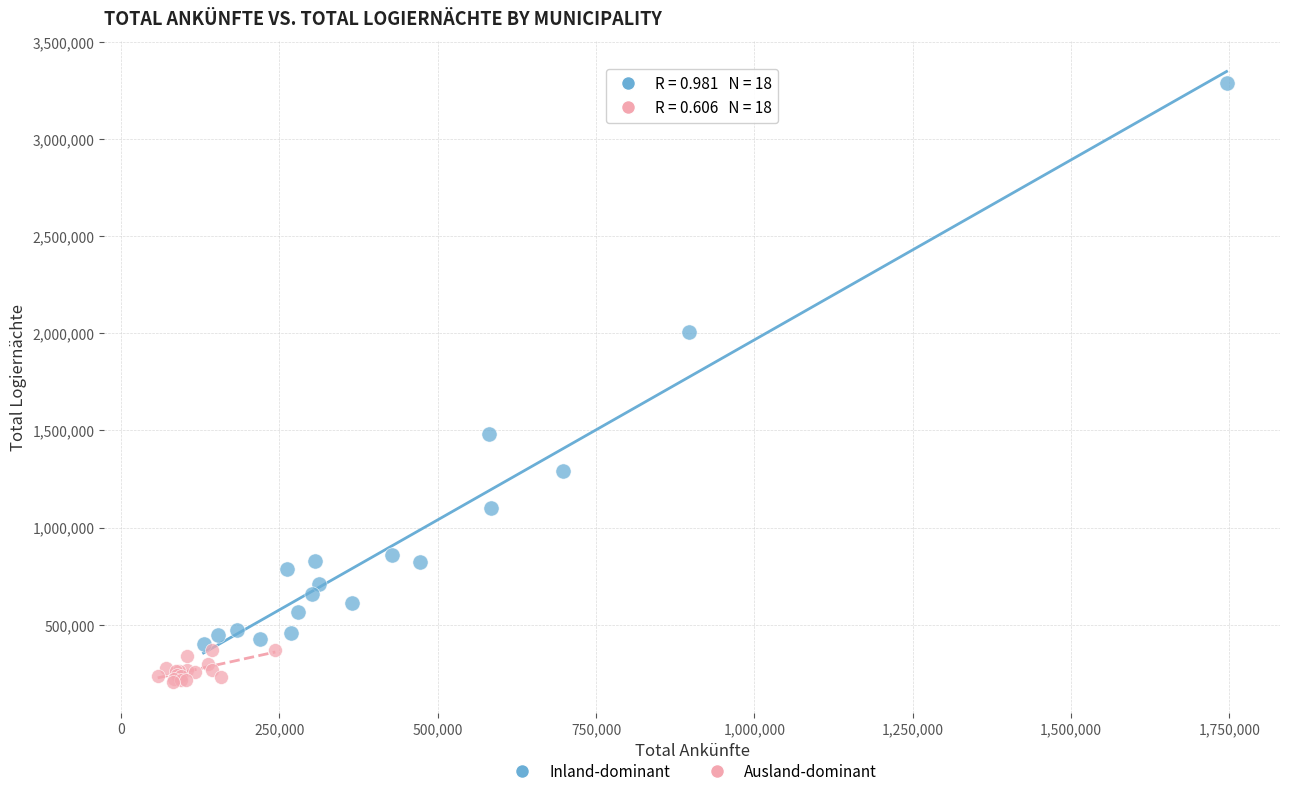

Which series reaches the maximum Y coordinate?

Inland-dominant